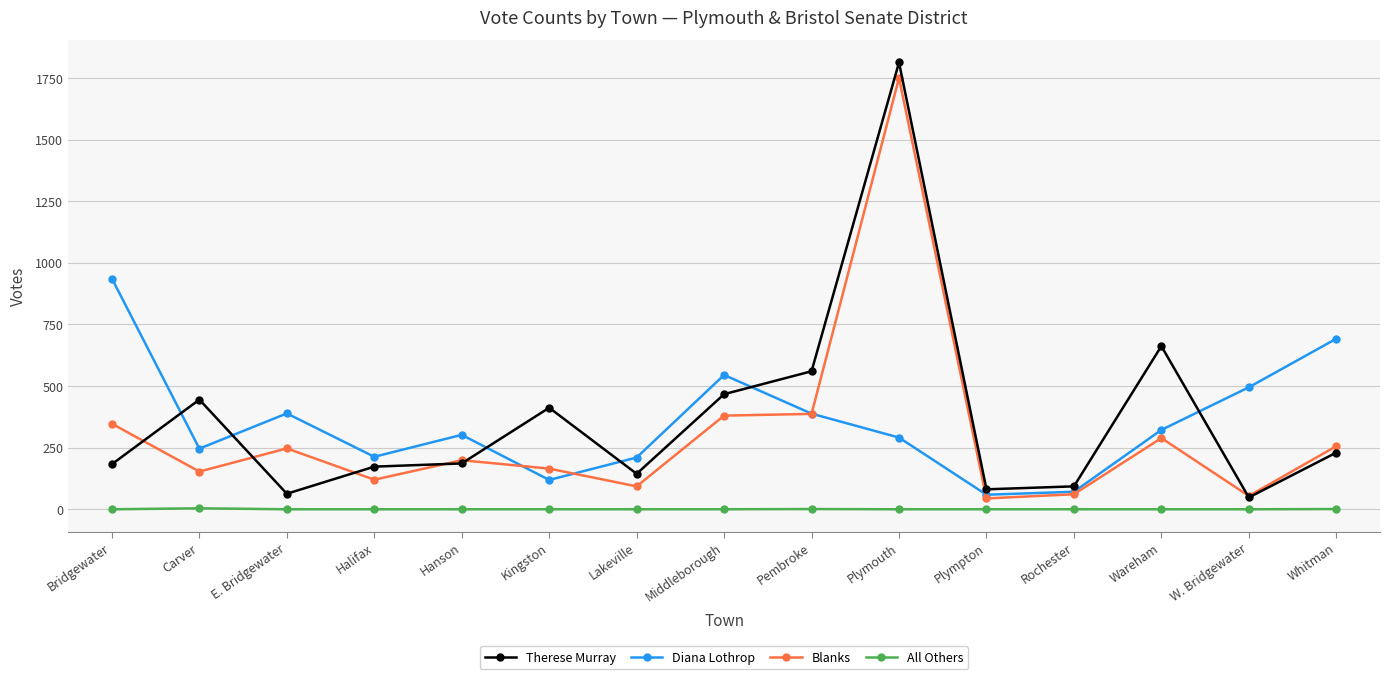

True or false: Therese Murray has more than 0 points higher than both neighbors.

True